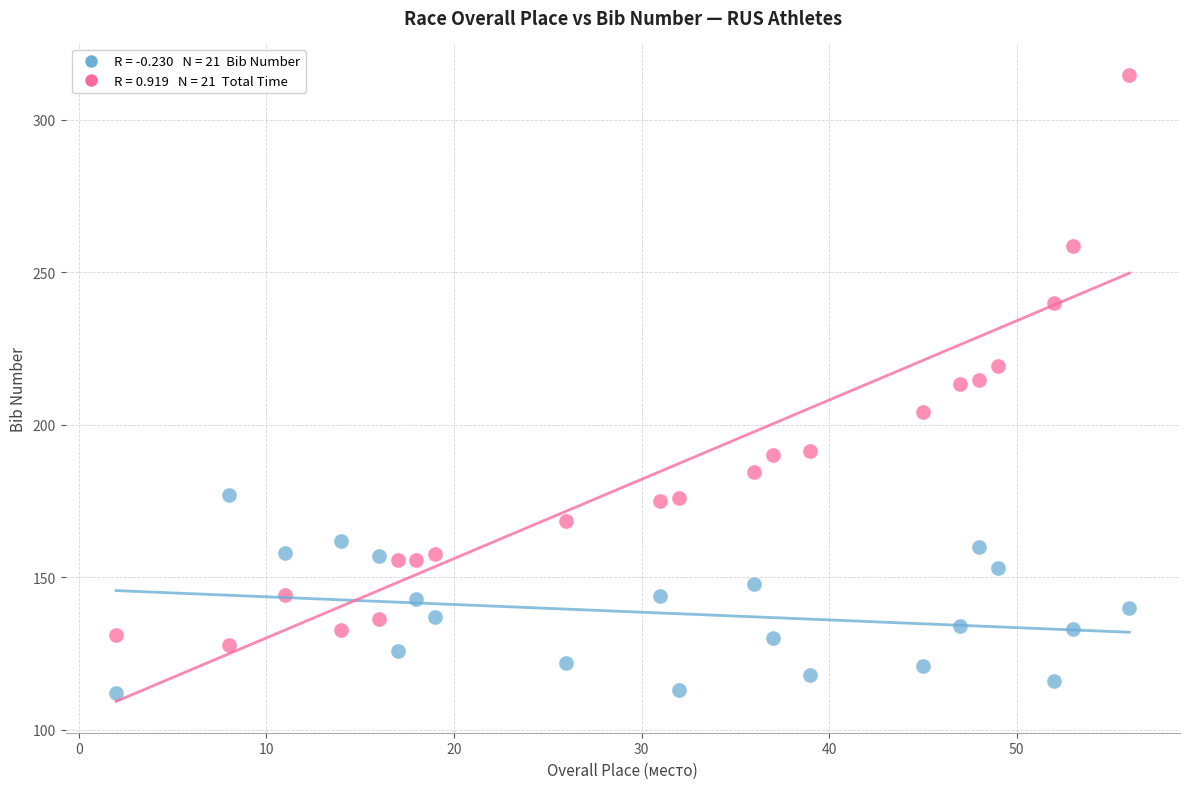

Across all data points, what is the range of Y values (max minus min)?

202.7